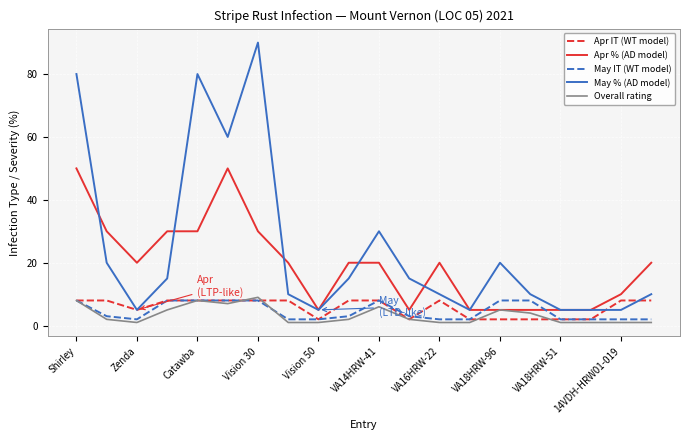

Which series has the largest total across all categories?

May % (AD model)